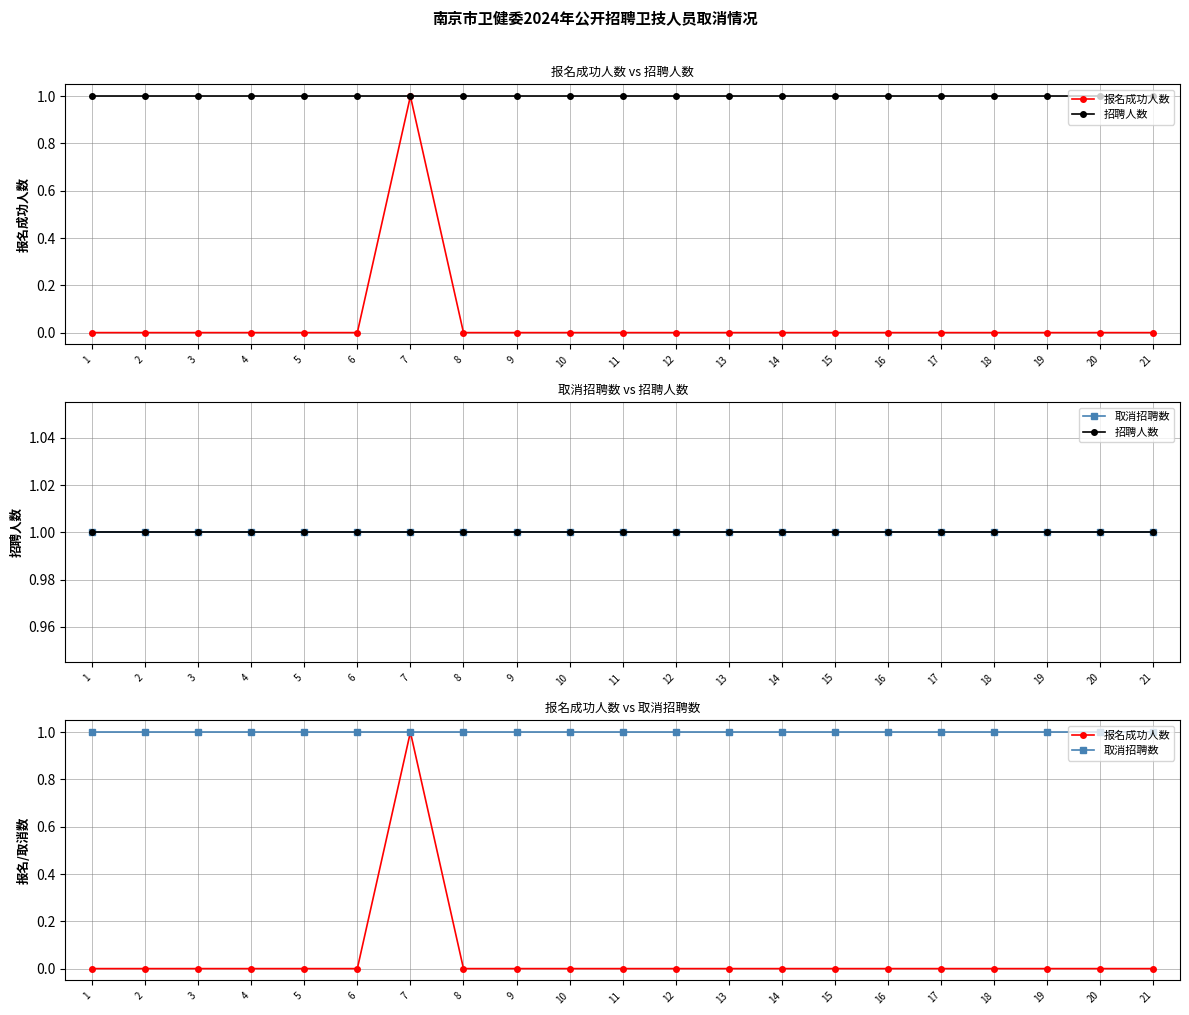

Reading left to right, extract all data points from this chart.

报名成功人数: 0	0	0	0	0	0	1	0	0	0	0	0	0	0	0	0	0	0	0	0	0
招聘人数: 1	1	1	1	1	1	1	1	1	1	1	1	1	1	1	1	1	1	1	1	1
取消招聘数: 1	1	1	1	1	1	1	1	1	1	1	1	1	1	1	1	1	1	1	1	1